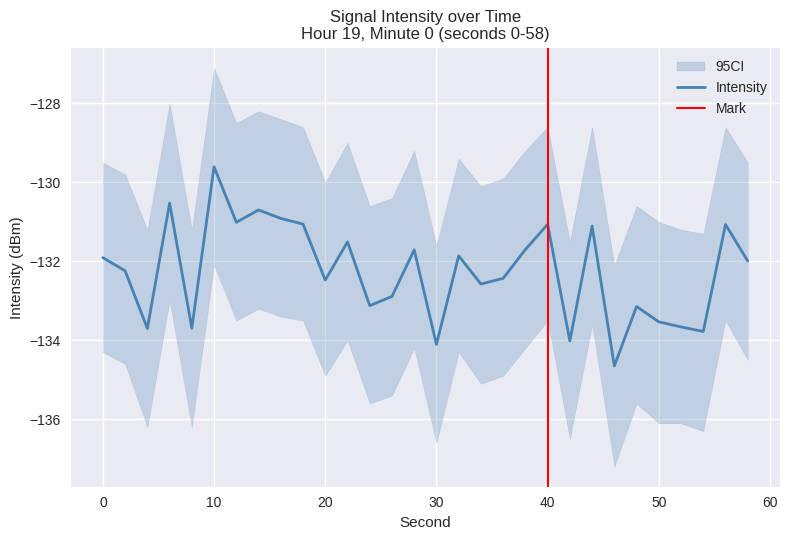

Between 46 and 54, which is larger?

54